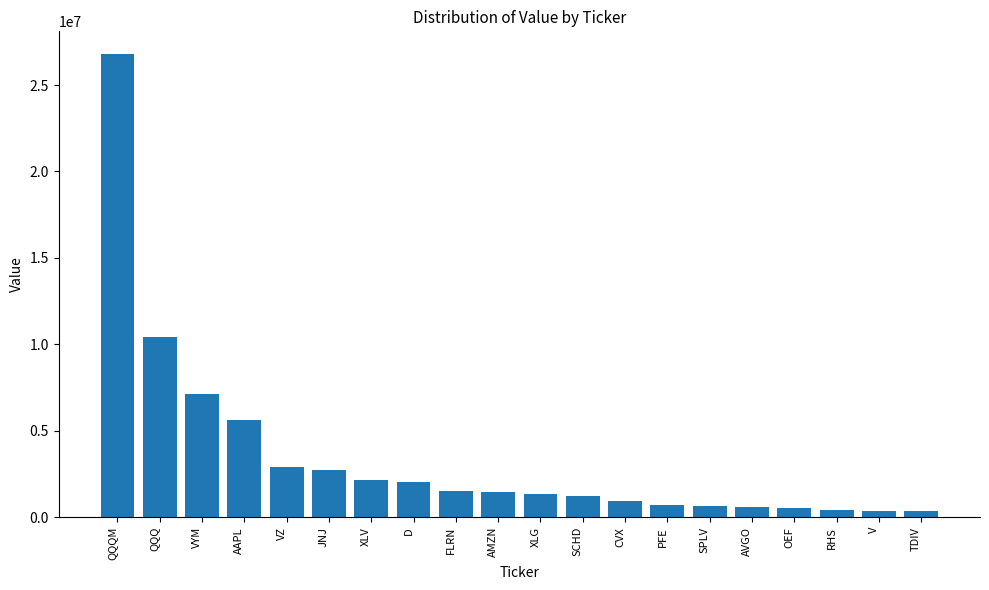

Read the value at AMZN.

1487000